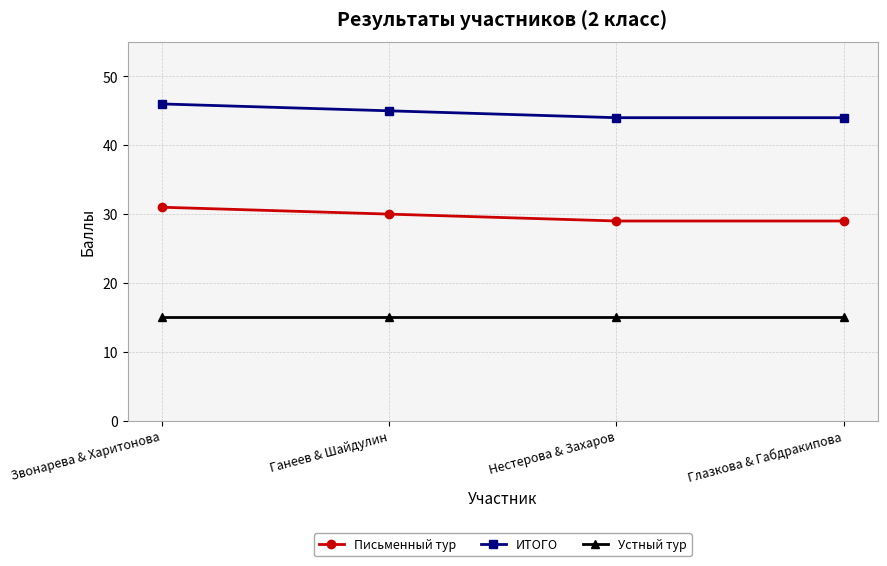

What is the difference between the highest and lowest values at Ганеев & Шайдулин?

30